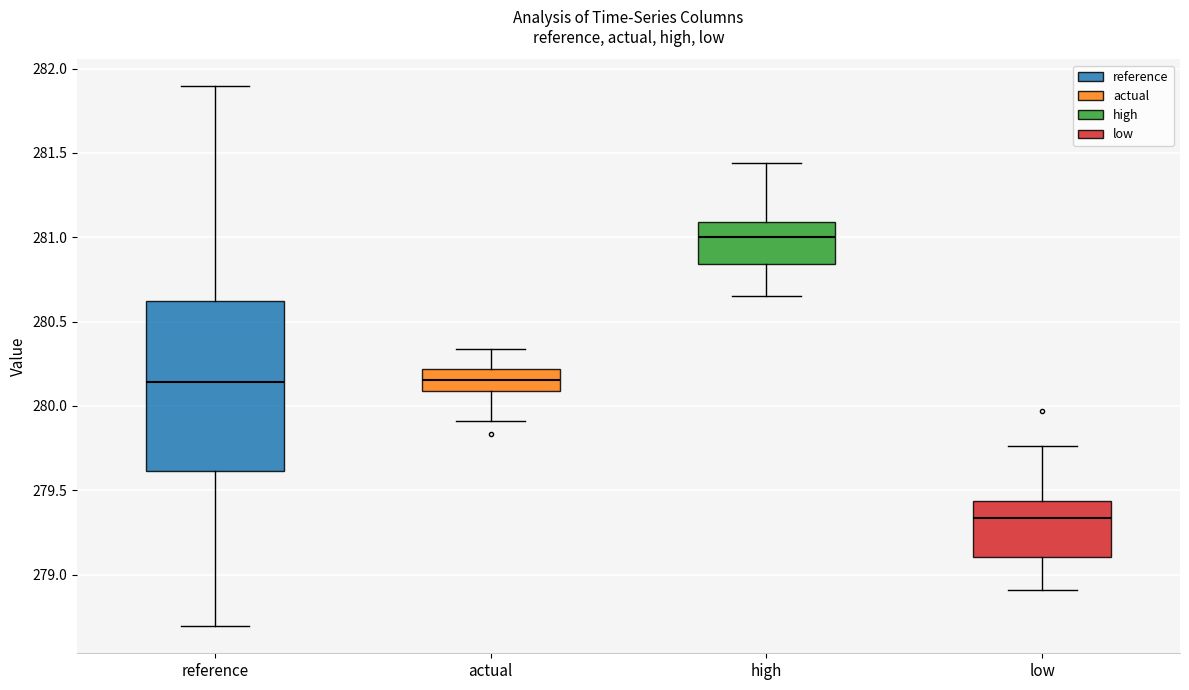

Where does the lower whisker of the box for low end on the y-axis? The values are not printed on the chart, so give them approximately, as read against the axis.

278.90